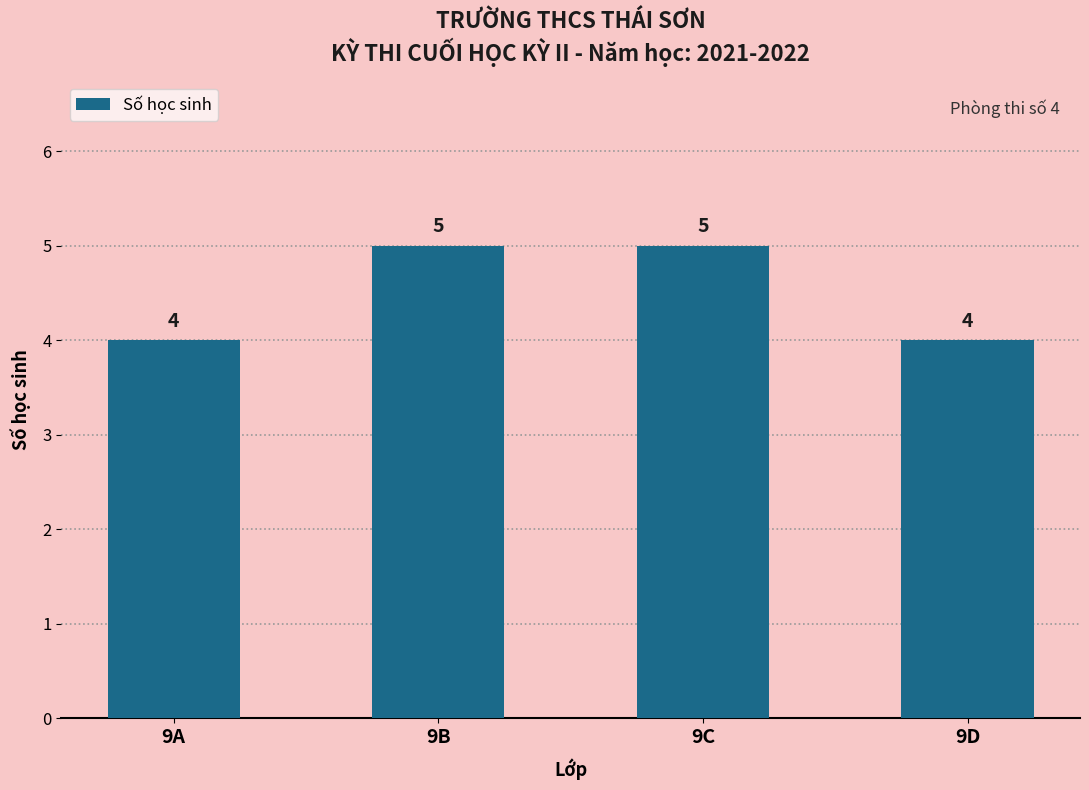

True or false: the data shows 5 at 9B.

True